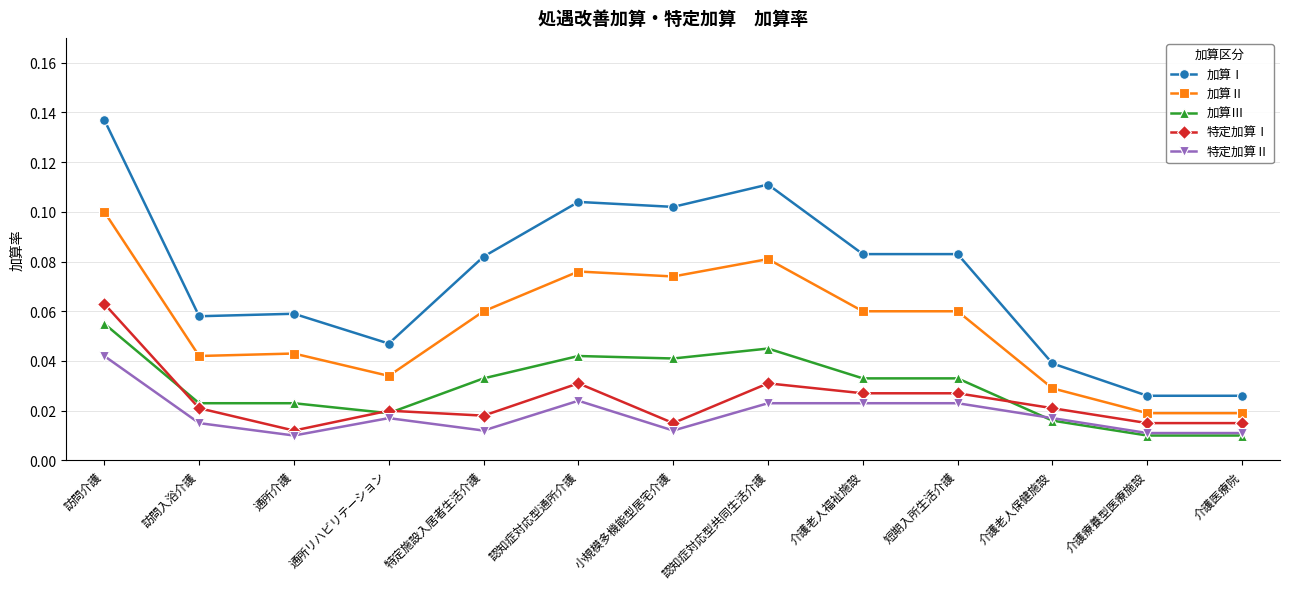

Which series has the largest total across all categories?

加算Ⅰ